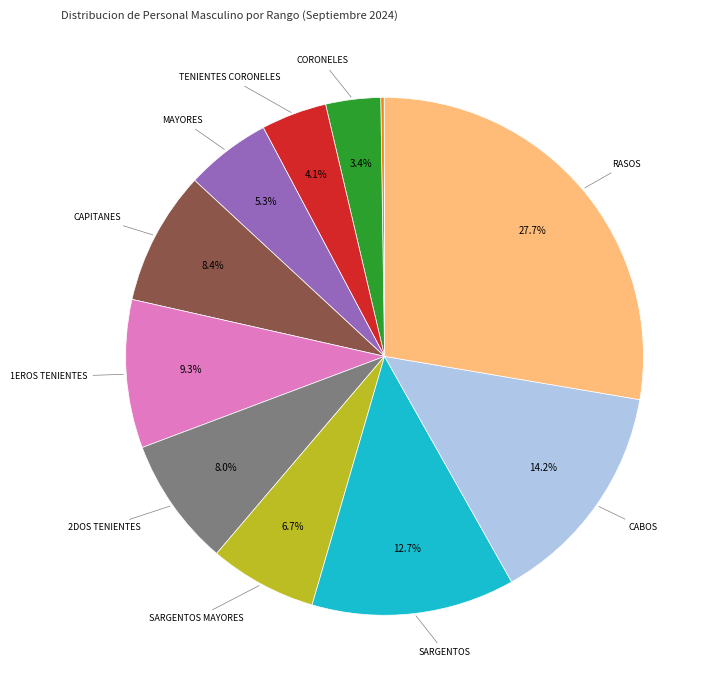

Is there a majority slice in this chart?

No